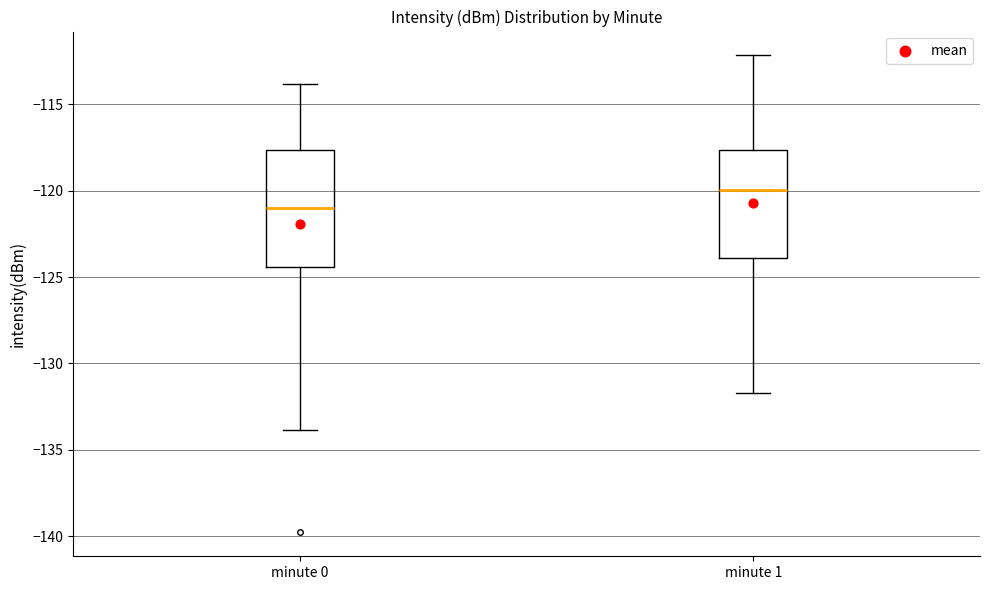

Reading left to right, read every box against the y-axis: the position of its median line, the range the box covers, and the ends of its whiskers. The values are not printed on the chart, so give them approximately, as read against the axis.

minute 0: median -121.0, box -124.5 to -117.5, whiskers -134.0 to -114.0
minute 1: median -120.0, box -124.0 to -117.5, whiskers -131.5 to -112.0